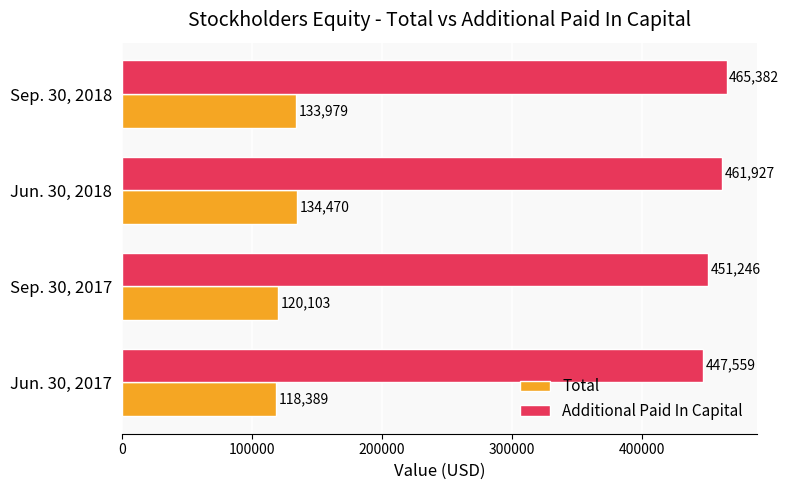

What is the difference between the maximum and second lowest values in the Total series?

14367